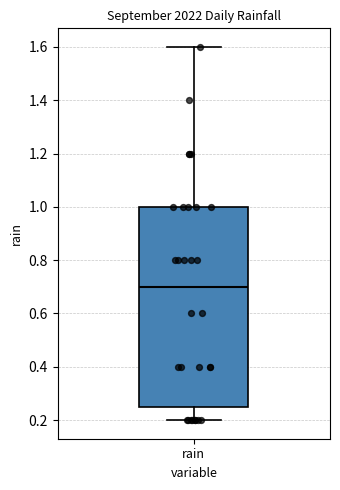

Transcribe this box plot: give where the median line is, the range the box spans, and where the two whiskers end, as read against the y-axis. The values are not printed on the chart, so give them approximately, as read against the axis.

median 0.70, box 0.26 to 1.00, whiskers 0.20 to 1.60